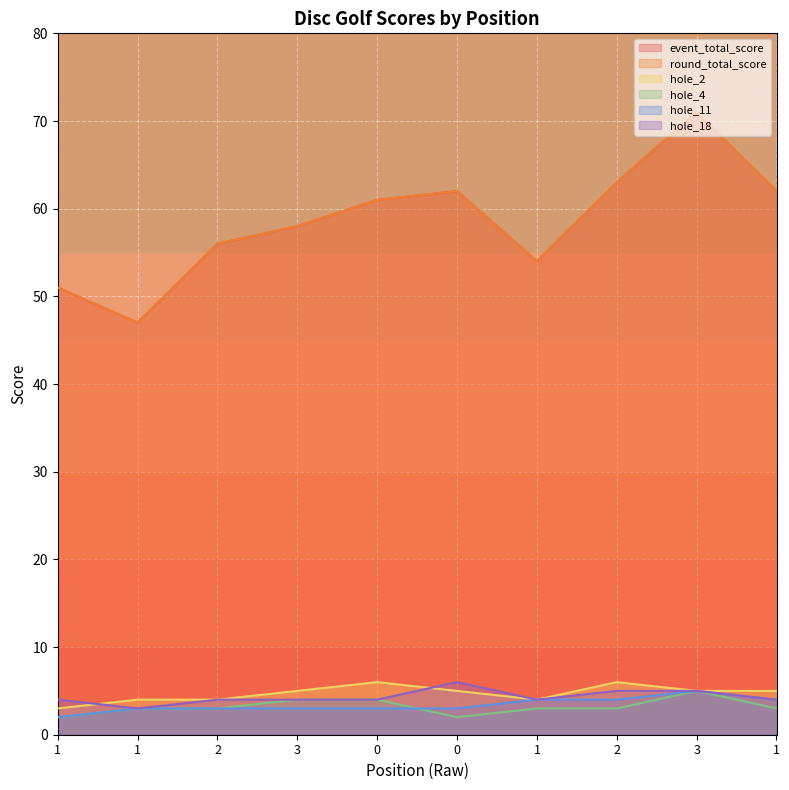

How many series are shown in this chart?

6